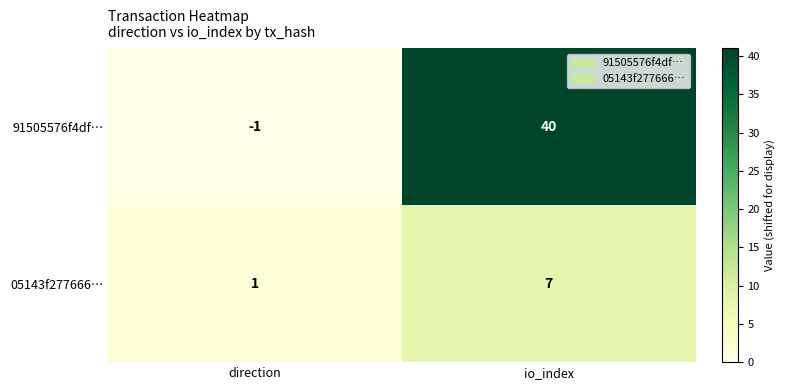

List the series in order of their overall mean, lowest first.

05143f277666…, 91505576f4df…